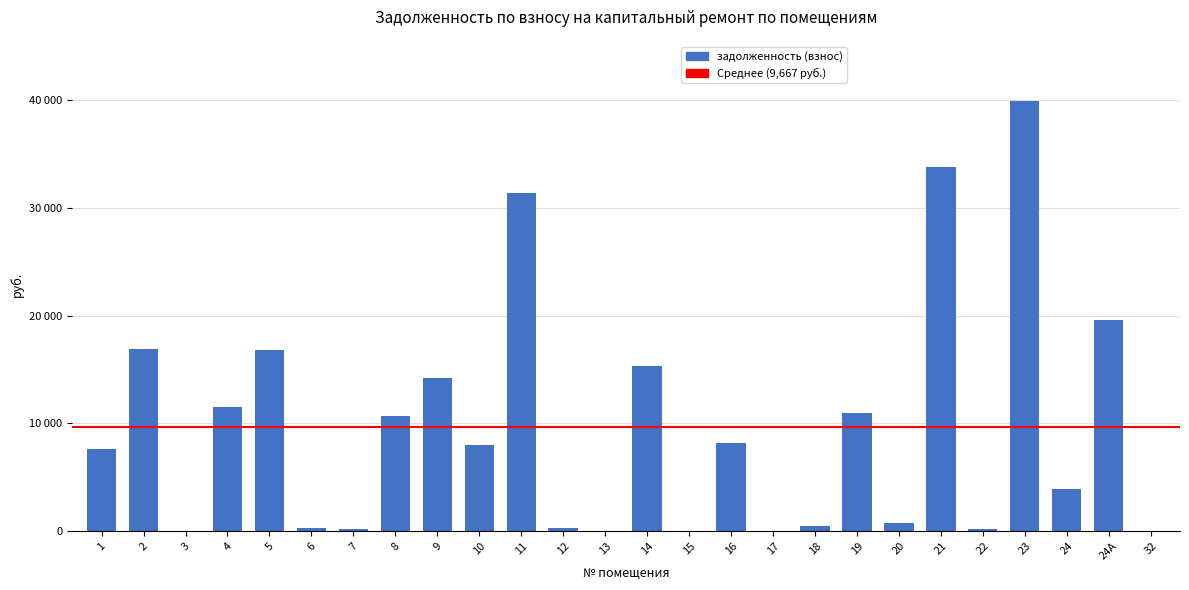

Reading right to left, what are all the values shown in this chart?

0.0	19644.0	3950.1	39916.6	230.8	33787.7	708.7	10998.8	461.5	0.0	8189.6	1.8	15361.7	0.5	301.1	31430.4	8035.1	14229.6	10709.6	229.1	249.4	16854.5	11527.0	0.8	16893.8	7640.4